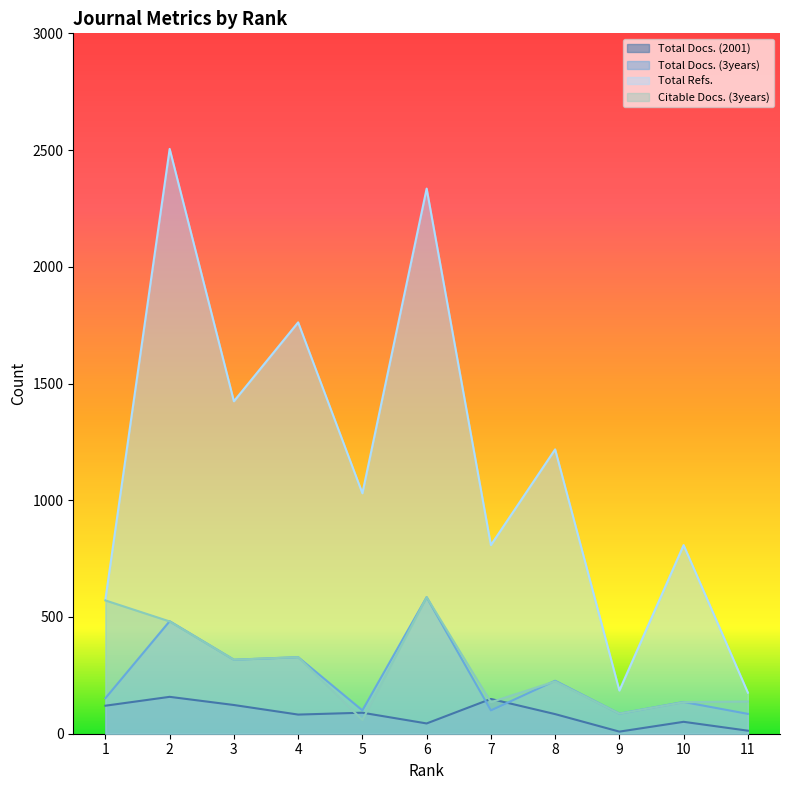

At which category does the chart reach its peak across all series?

2